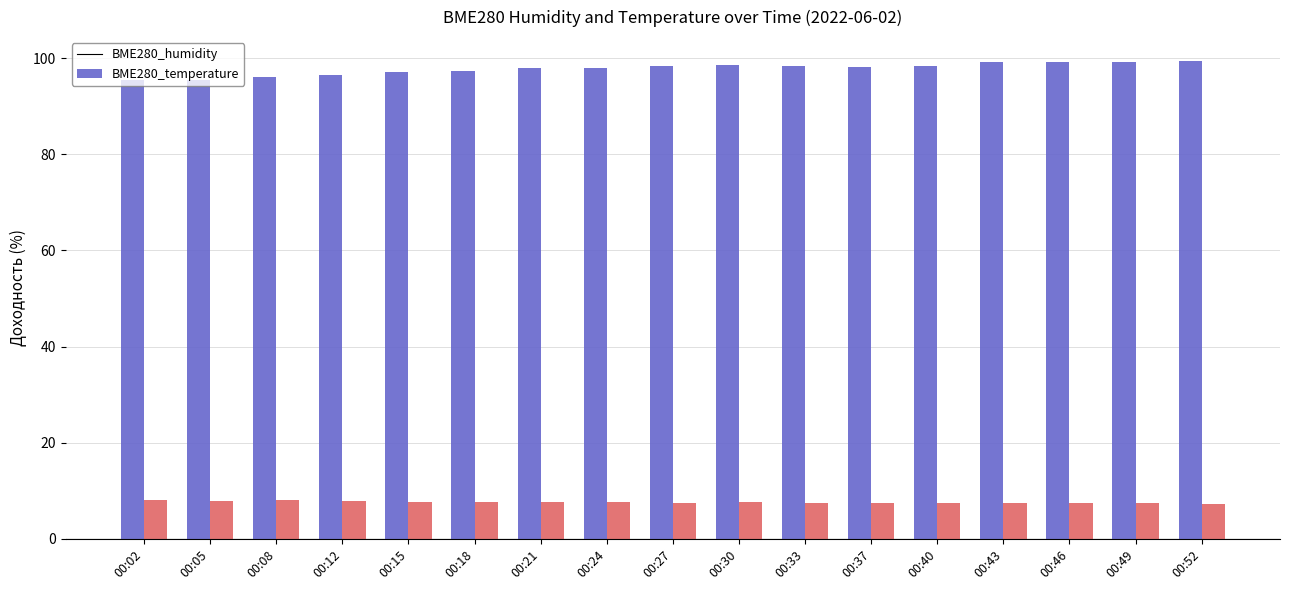

List the series in order of their overall mean, highest first.

BME280_humidity, BME280_temperature